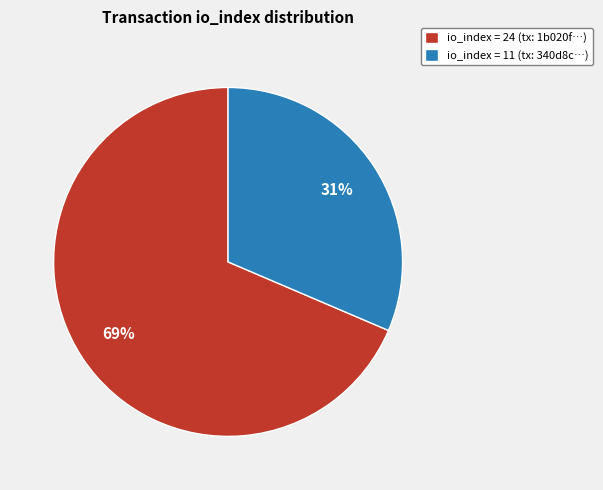

Rank the categories by value from highest to lowest.

io_index = 24 (tx: 1b020f…), io_index = 11 (tx: 340d8c…)